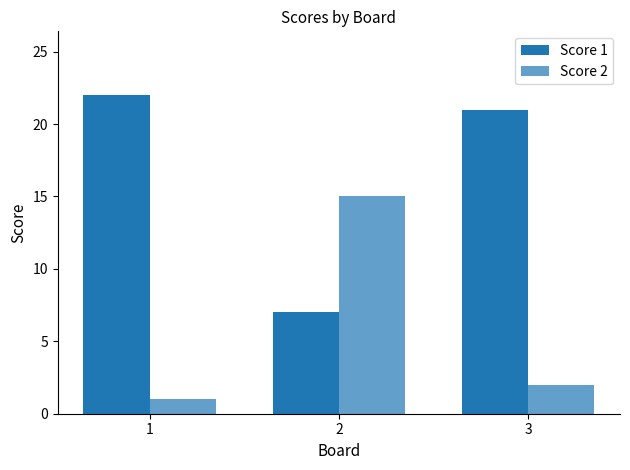

Which category has the highest value in the Score 1 series?

1